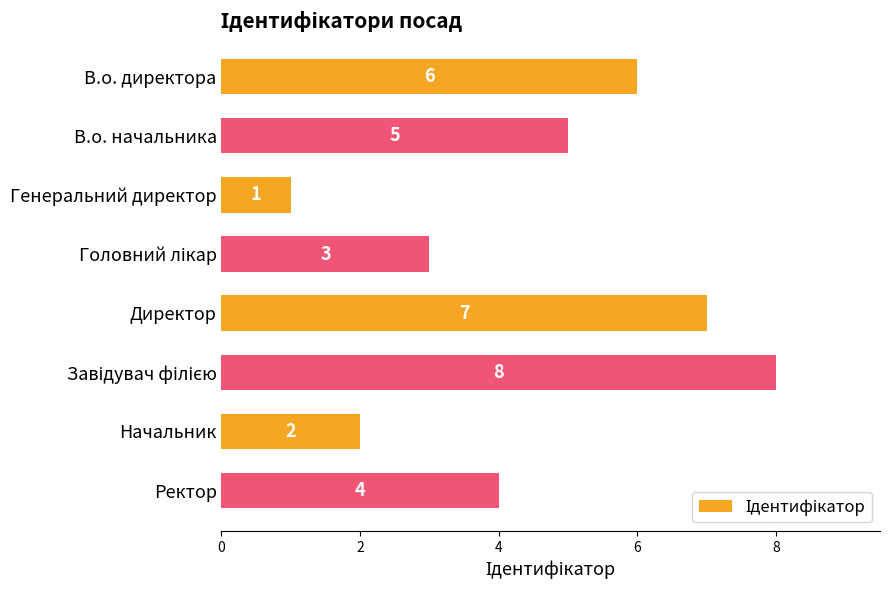

Between Генеральний директор and Начальник, which is larger?

Начальник